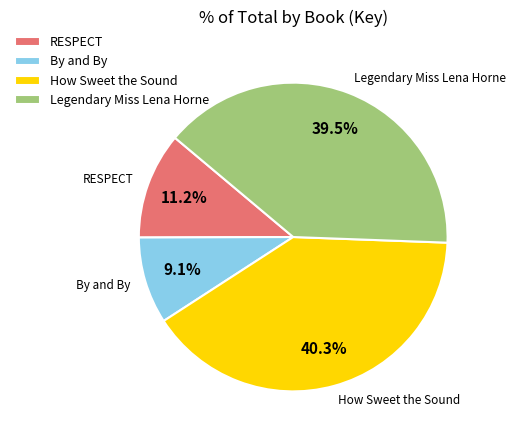

What percentage do RESPECT and By and By together represent?

20.3%